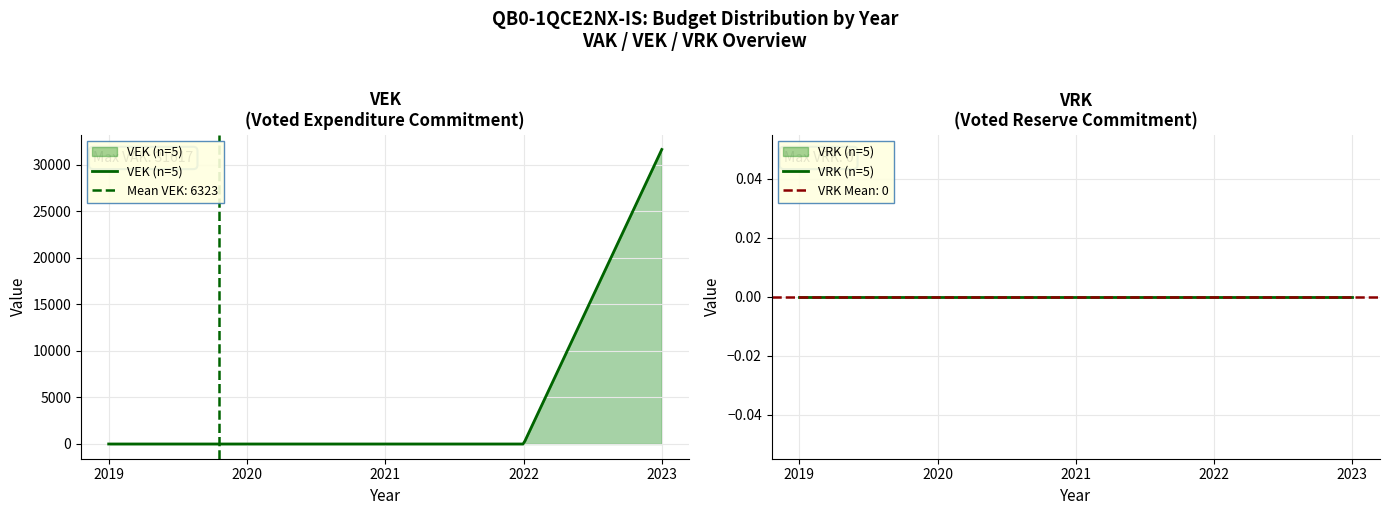

Is the value of VRK at 2020 greater than the value of VEK at 2023?

No